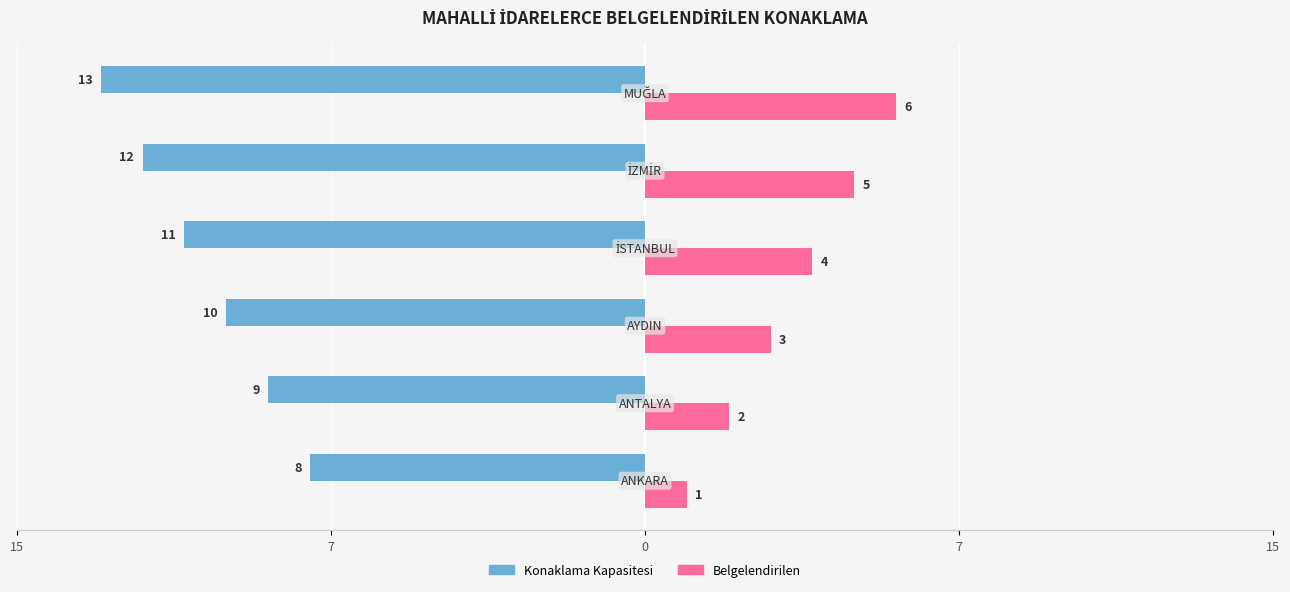

What are all the series names shown in the legend?

Konaklama Kapasitesi, Belgelendirilen